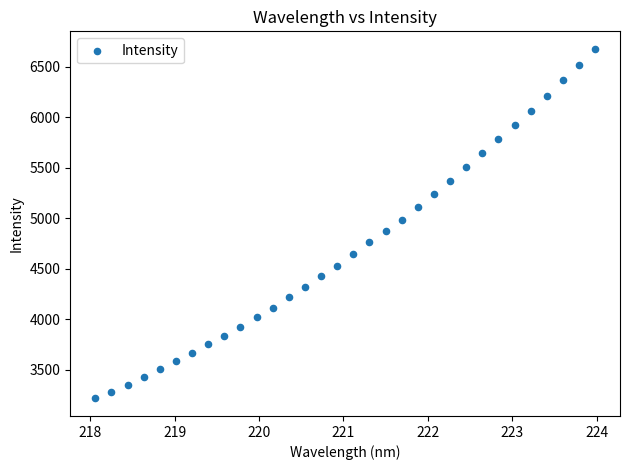

What is the range of X values (max minus min)?

5.9